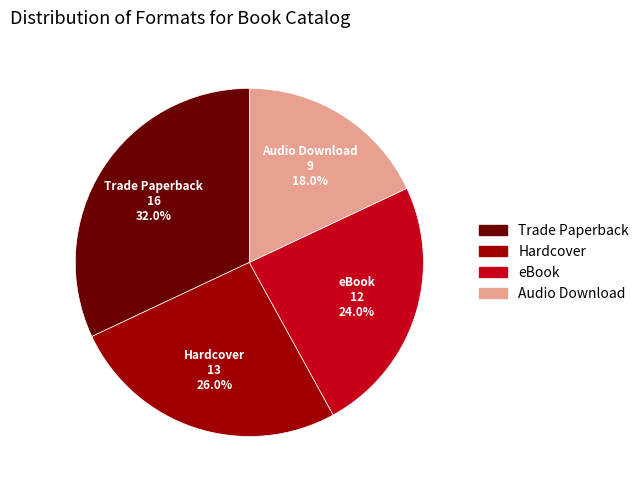

Which slice is the largest?

Trade Paperback